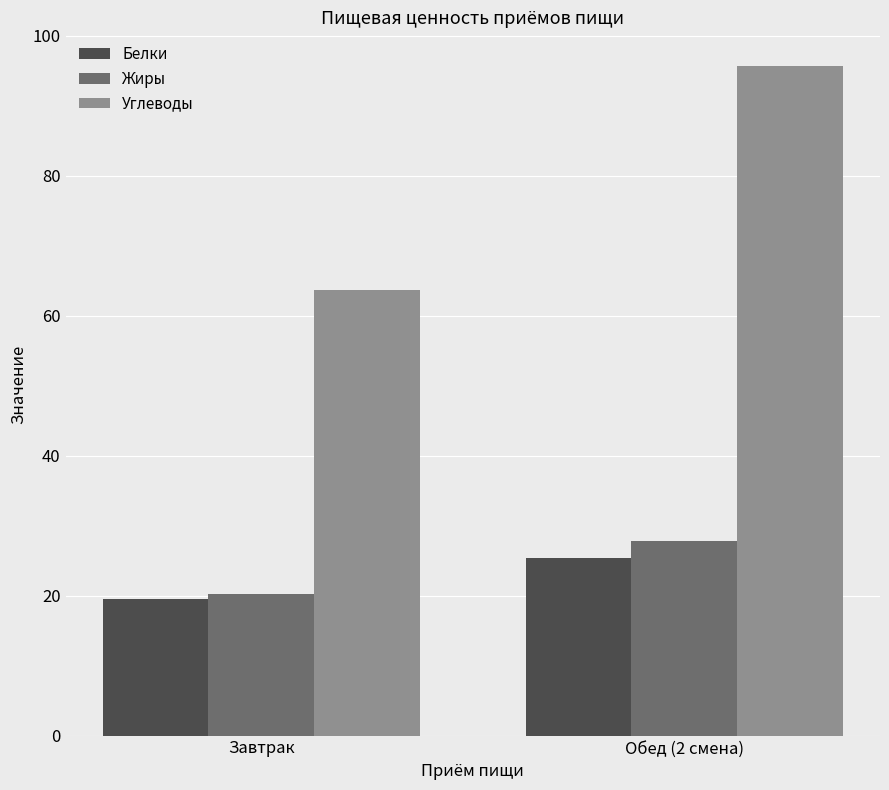

Reading left to right, transcribe all the data shown in this chart.

Белки: 19.5	25.3
Жиры: 20.3	27.8
Углеводы: 63.7	95.7